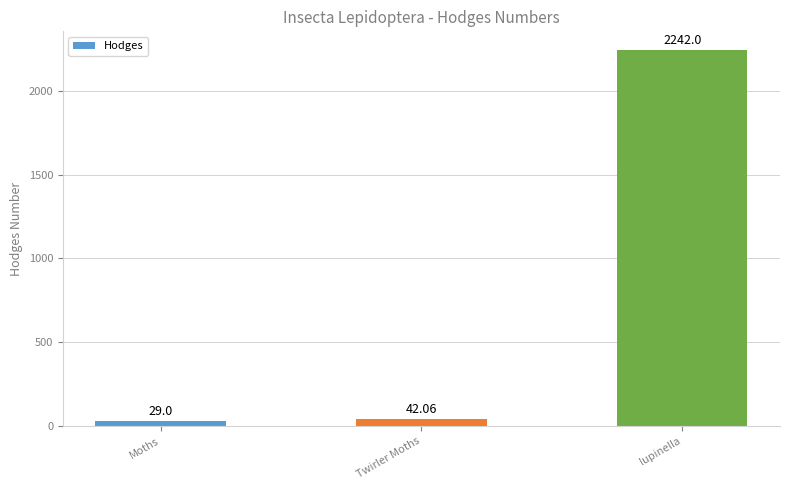

What is the minimum value shown in the chart?

29.0